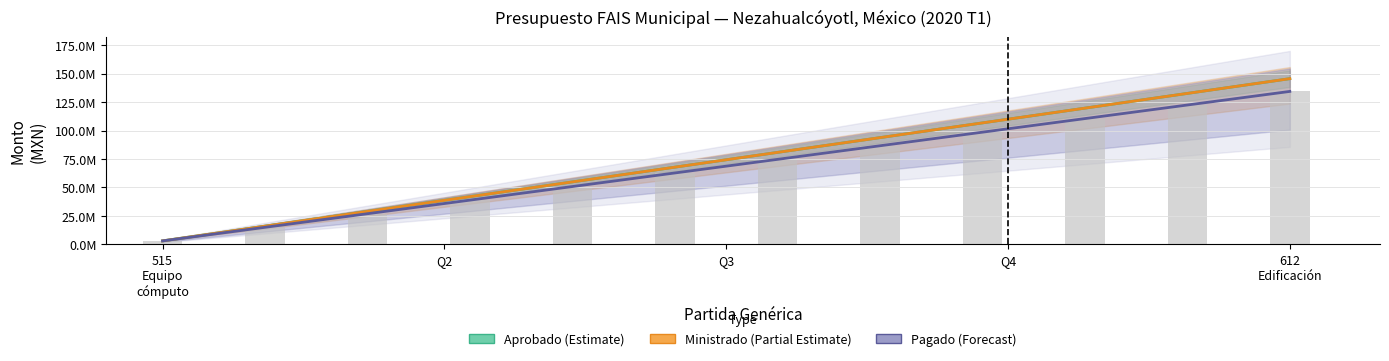

What is the sum of the MINISTRADO values at Edificación no habitacional and Equipo de cómputo y de tecnologías de la información?

148650331.0